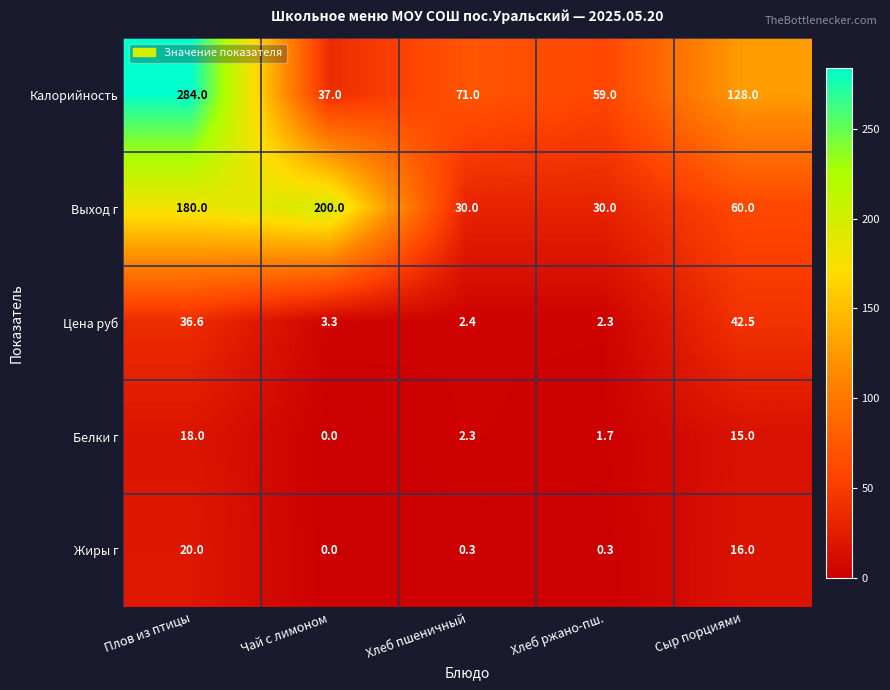

List the series in order of their peak value, highest first.

Калорийность, Выход г, Цена руб, Жиры г, Белки г